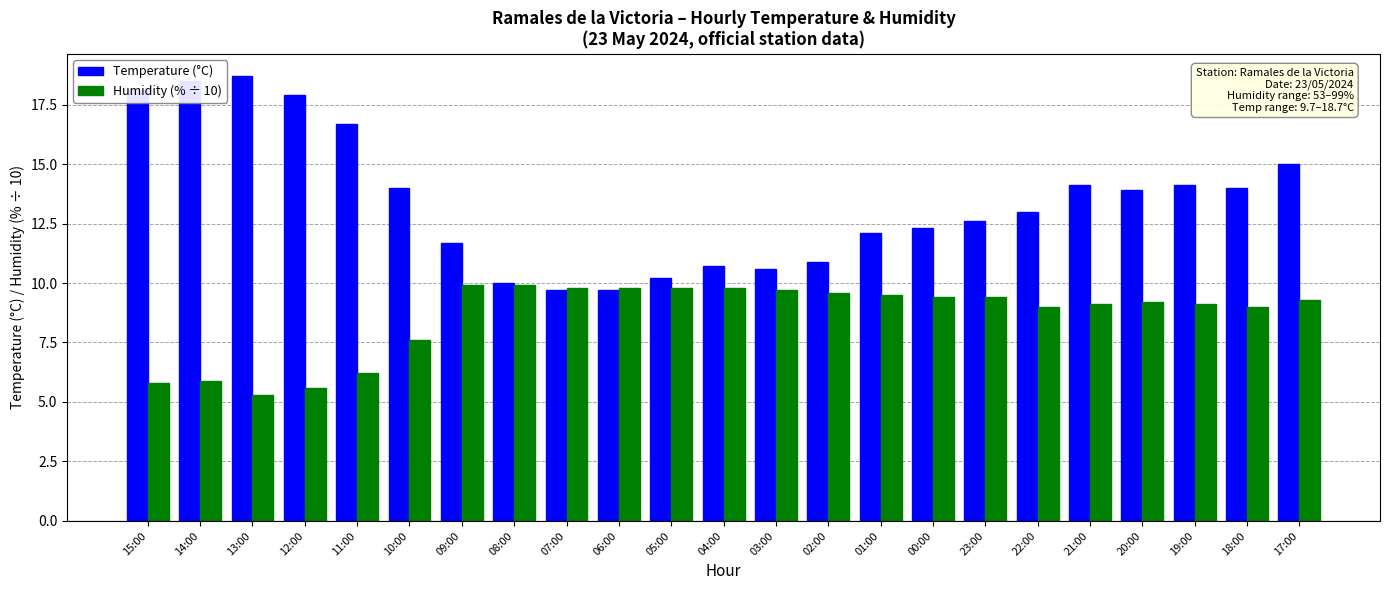

What is the total value across all series at 09:00?

21.6